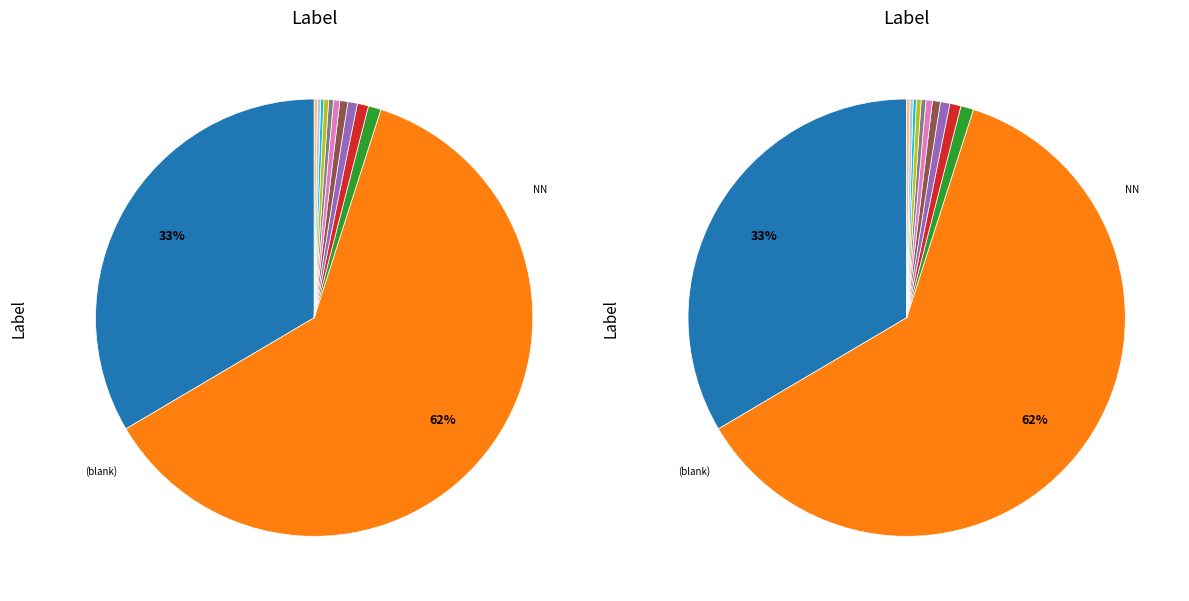

To the nearest percent, what is the difference between the 31 and NN slice percentages?

33%